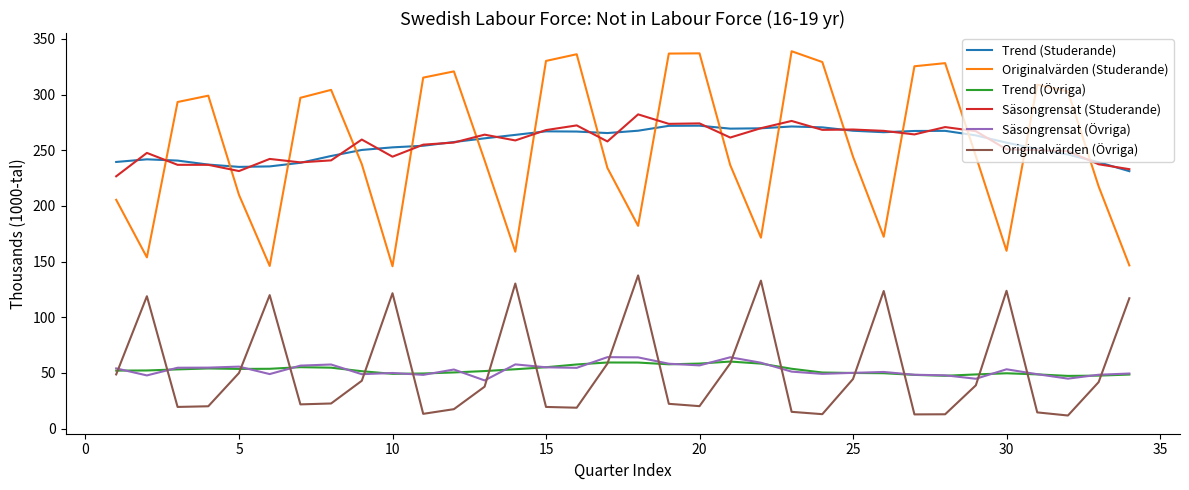

True or false: Trend (Studerande) and Säsongrensat (Övriga) cross at least once.

False